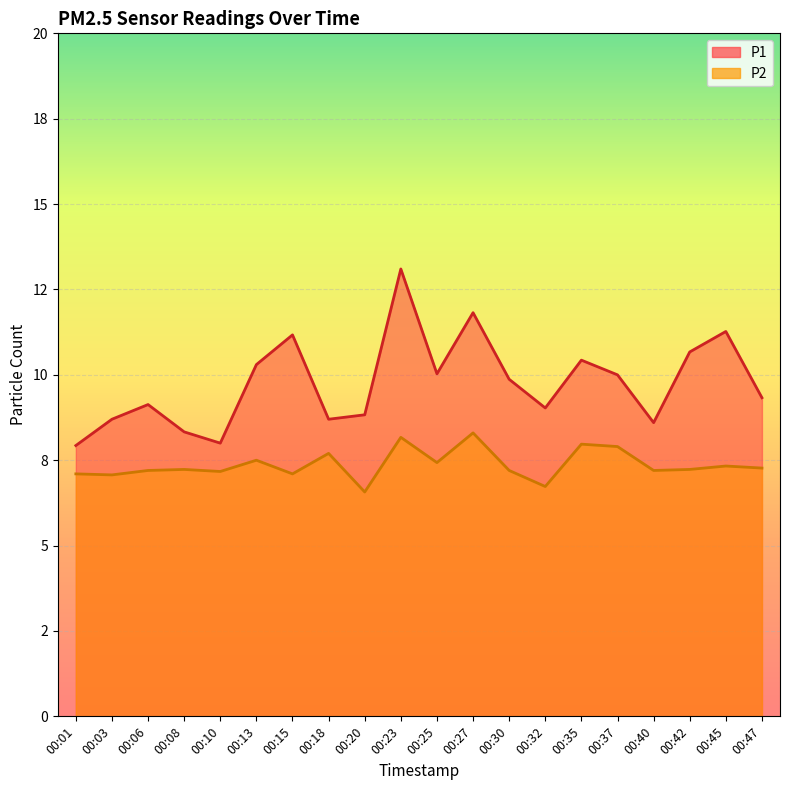

Reading left to right, extract all data points from this chart.

P1: 00:01=7.9	00:03=8.7	00:06=9.1	00:08=8.3	00:10=8.0	00:13=10.3	00:15=11.2	00:18=8.7	00:20=8.8	00:23=13.1	00:25=10.0	00:27=11.8	00:30=9.9	00:32=9.0	00:35=10.4	00:37=10.0	00:40=8.6	00:42=10.7	00:45=11.3	00:47=9.3
P2: 00:01=7.1	00:03=7.1	00:06=7.2	00:08=7.2	00:10=7.2	00:13=7.5	00:15=7.1	00:18=7.7	00:20=6.6	00:23=8.2	00:25=7.4	00:27=8.3	00:30=7.2	00:32=6.7	00:35=8.0	00:37=7.9	00:40=7.2	00:42=7.2	00:45=7.3	00:47=7.3